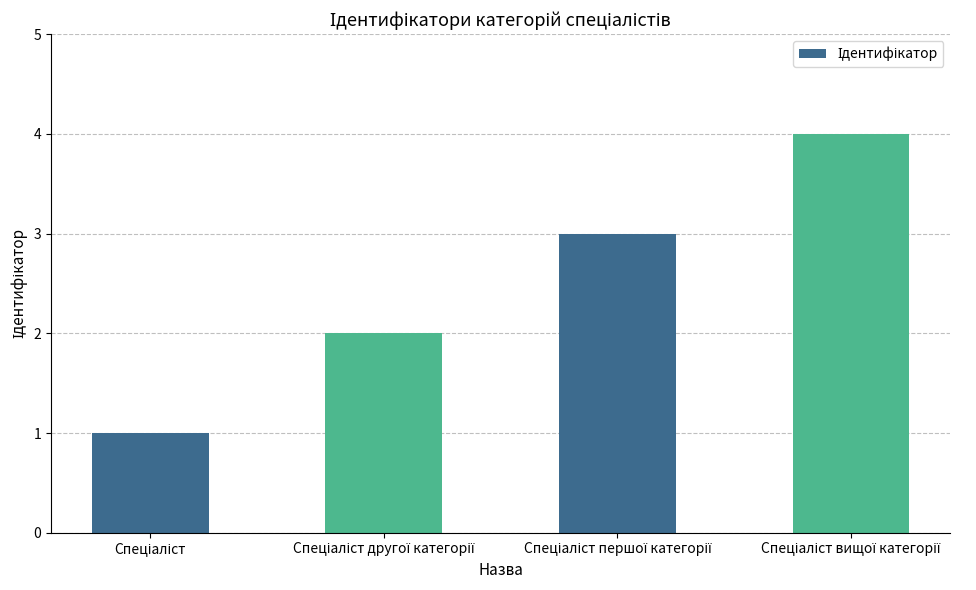

What is the difference between the second highest and second lowest values?

1